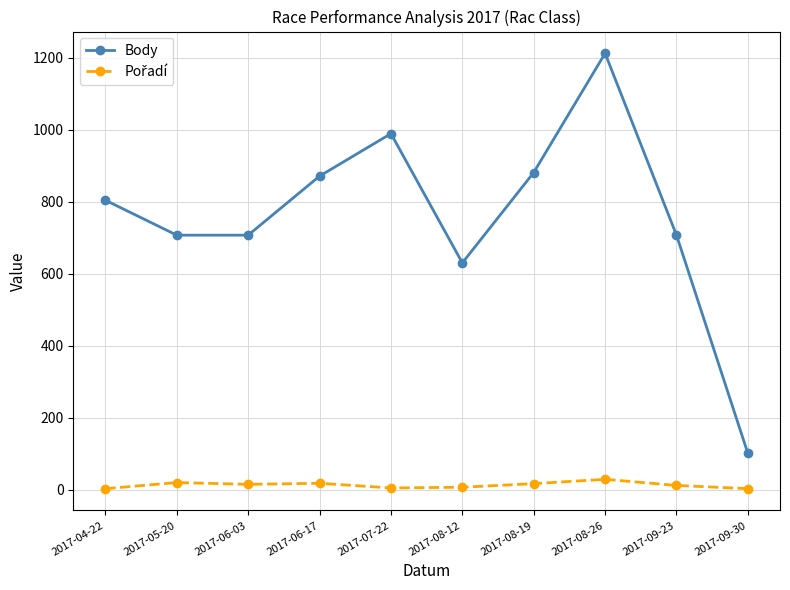

What is the label of the 5th point from the left?

2017-07-22